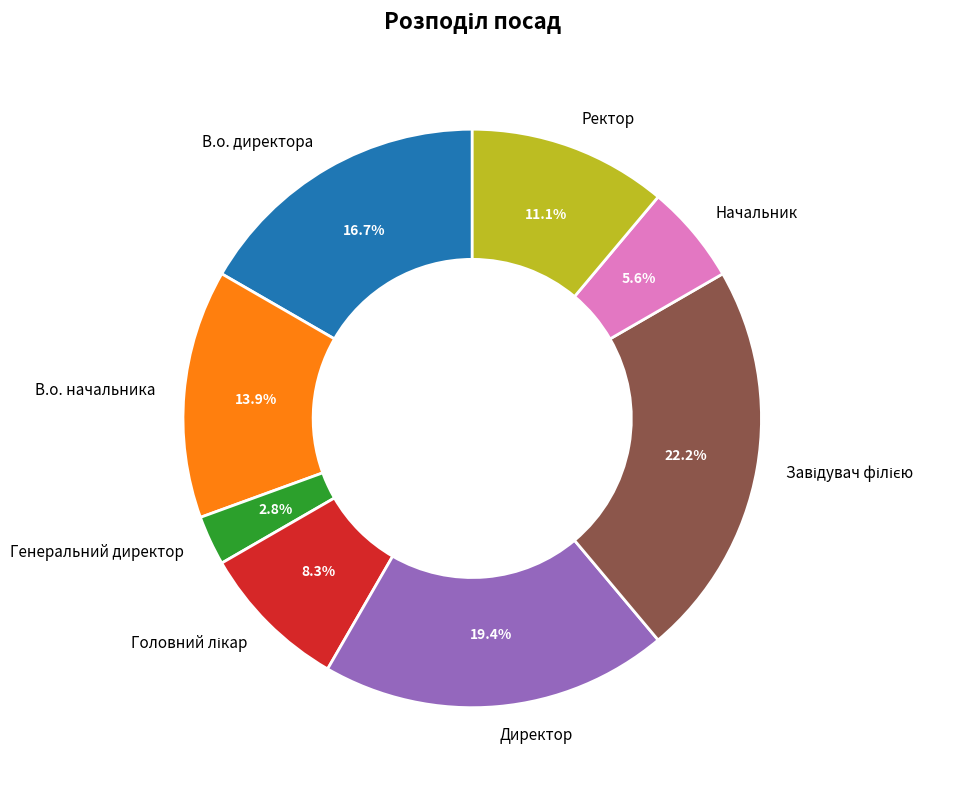

Is there a majority slice in this chart?

No